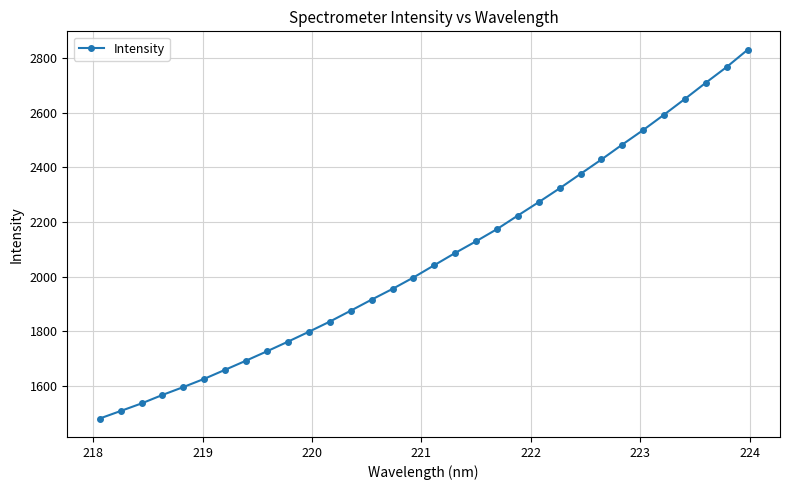

What is the average value?

2067.2